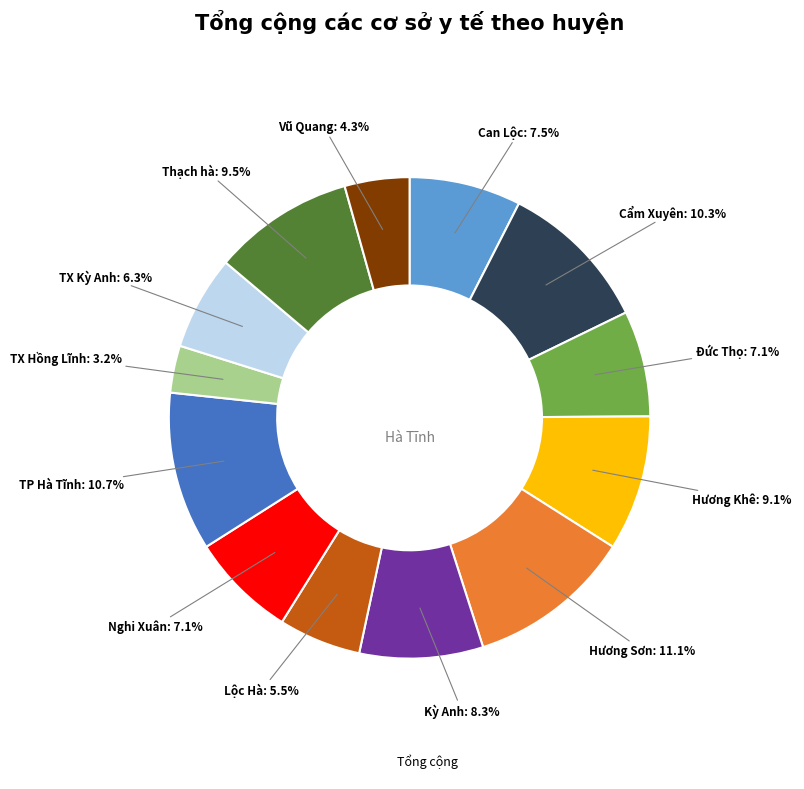

Does any single category account for the majority?

No